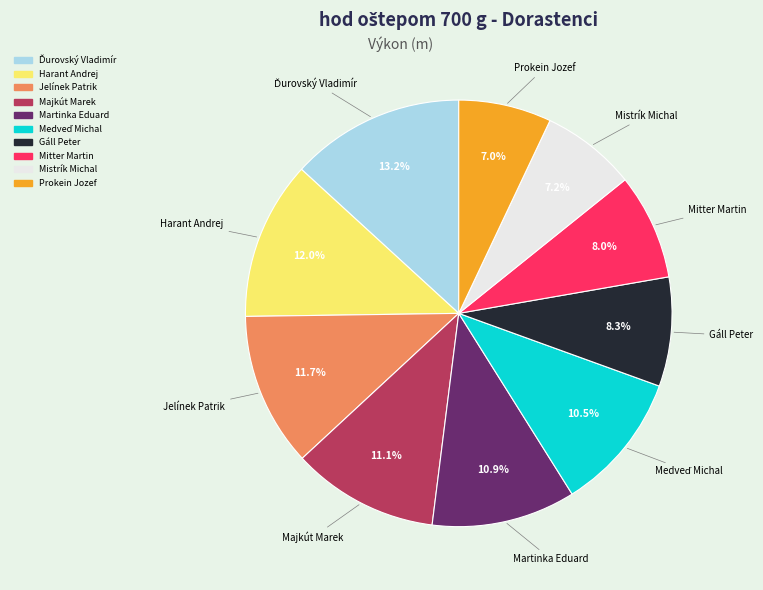

How much of the chart is everything except Martinka Eduard?

89.1%